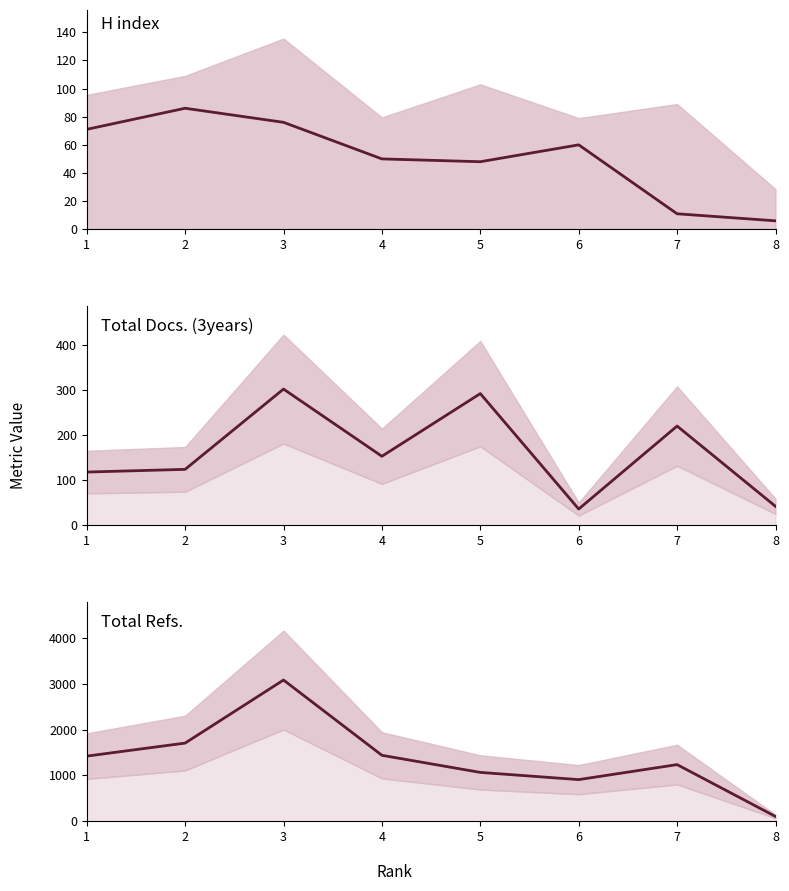

How many interior local peaks does the Total Refs. series have?

2